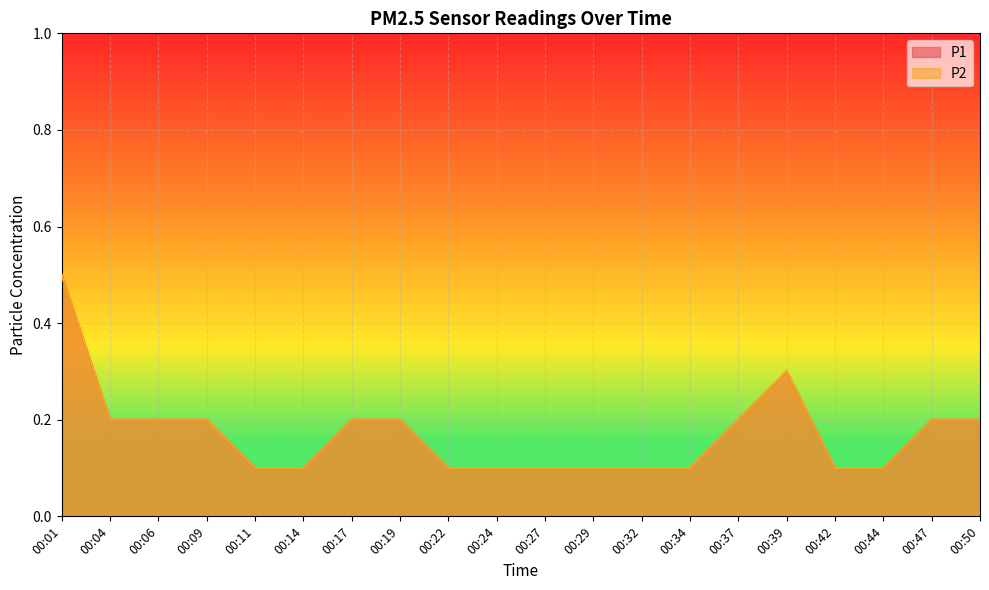

True or false: P2 and P1 cross at least once.

False